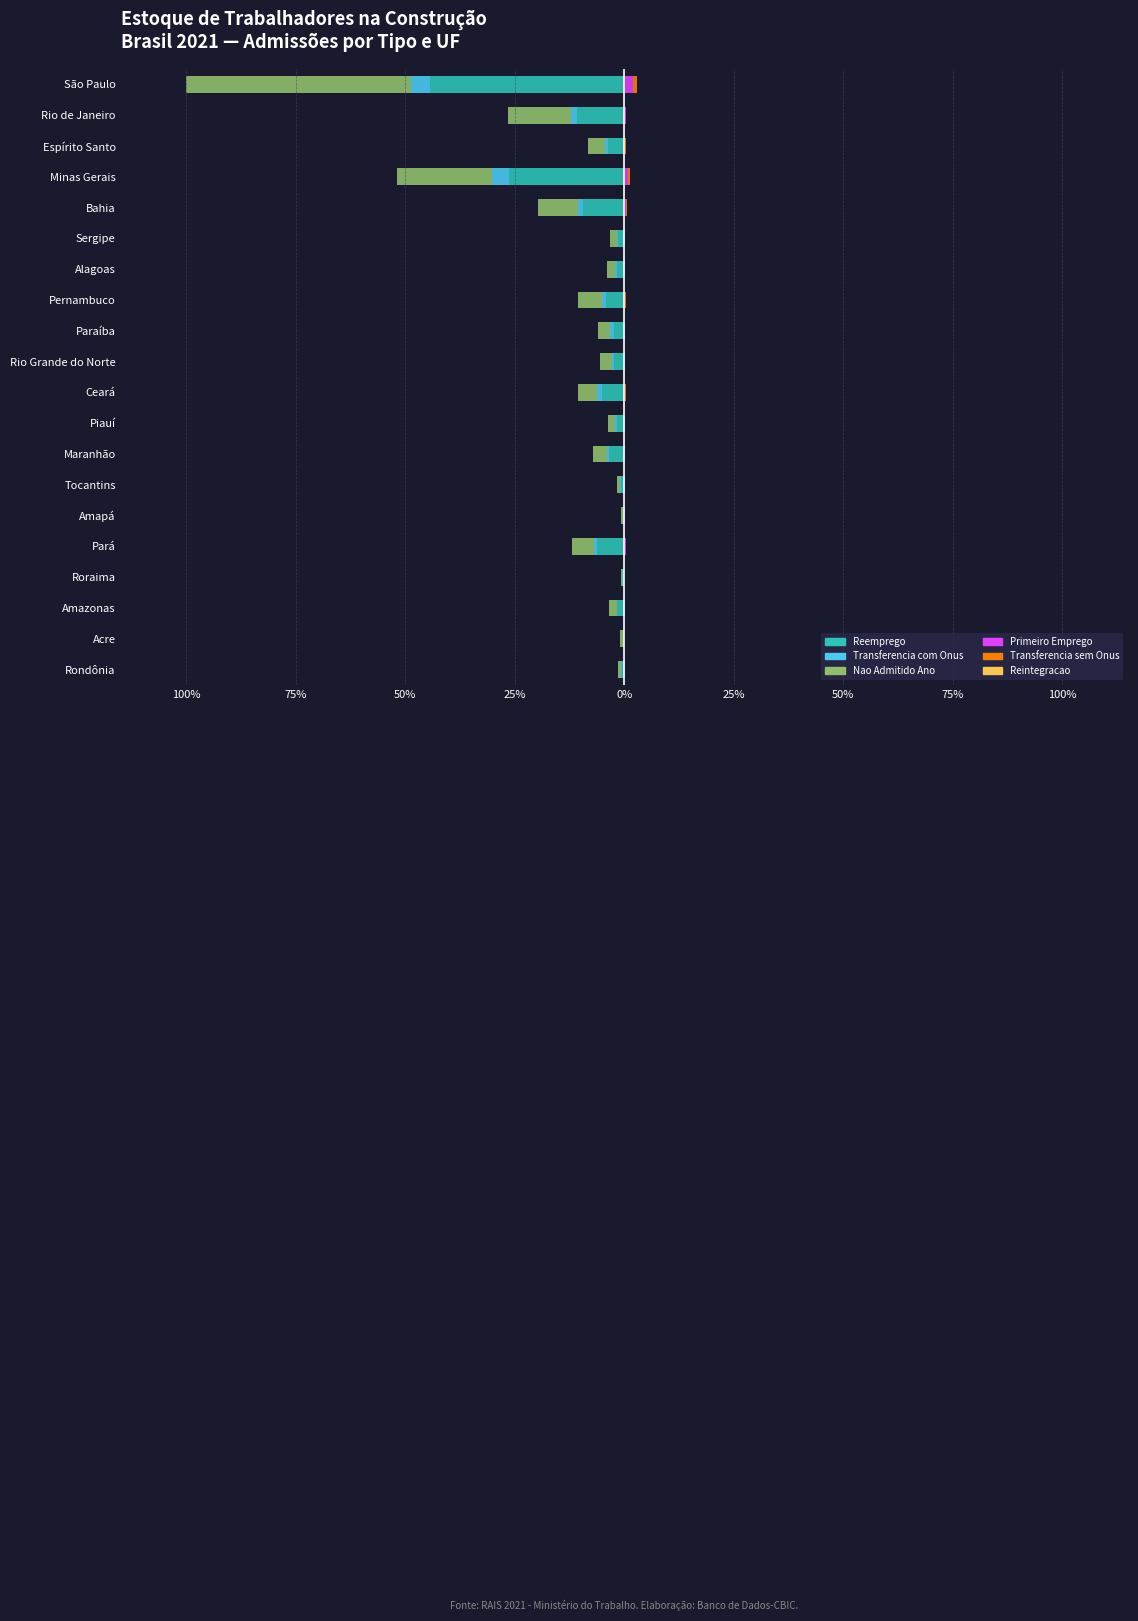

Are the bars horizontal?

Yes